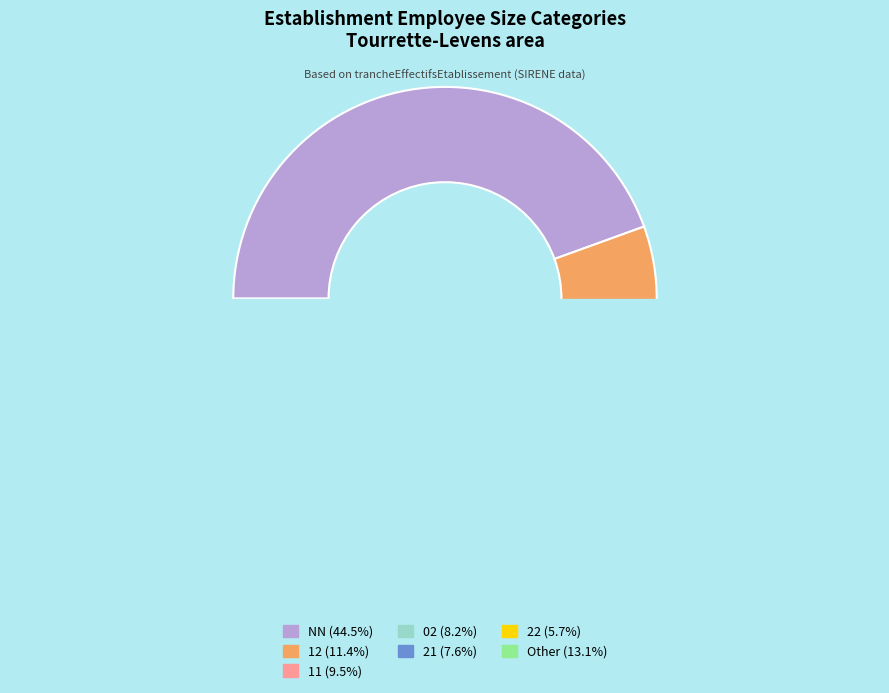

What is the largest slice in the pie chart?

NN